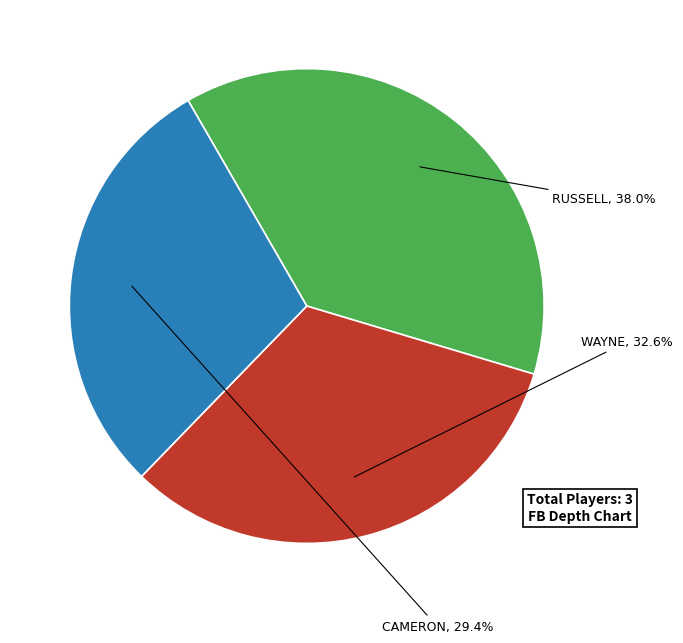

Is there a majority slice in this chart?

No